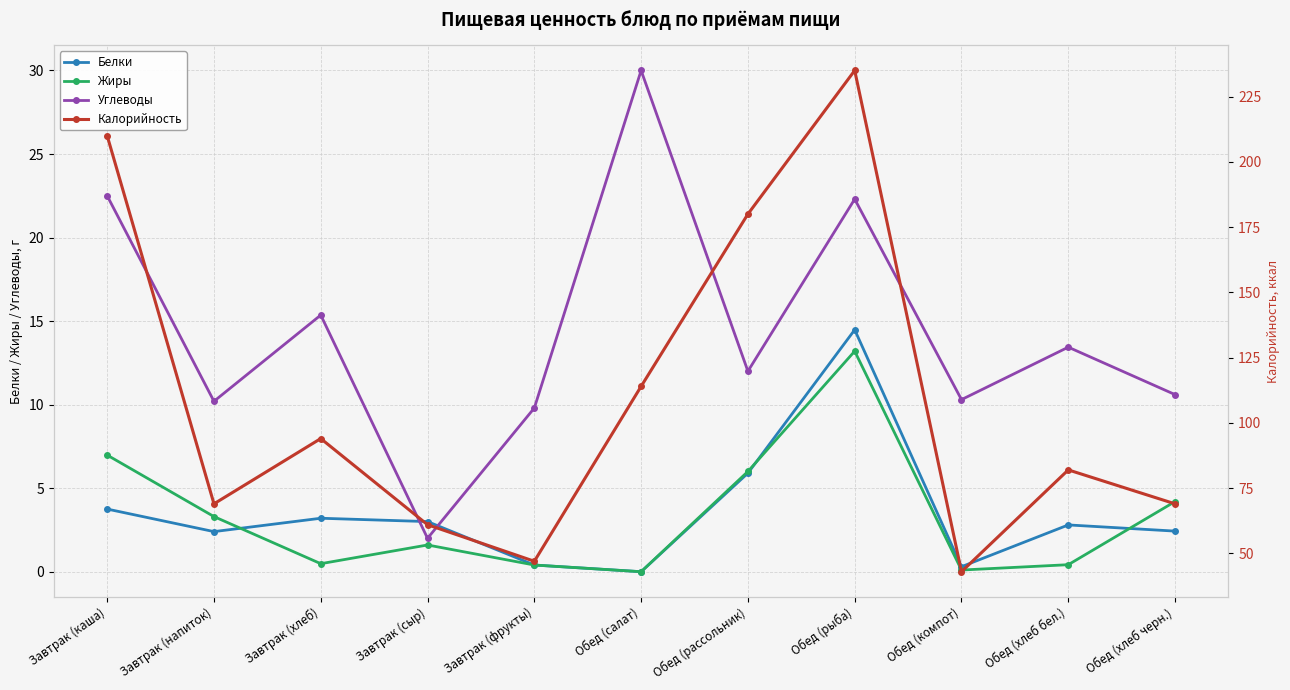

Reading right to left, transcribe all the data shown in this chart.

Белки: 2.4	2.8	0.3	14.5	5.9	0.0	0.4	3.0	3.2	2.4	3.8
Жиры: 4.2	0.4	0.1	13.2	6.0	0.0	0.4	1.6	0.5	3.3	7.0
Углеводы: 10.6	13.4	10.3	22.3	12.0	30.0	9.8	2.0	15.4	10.2	22.5
Калорийность: 69.0	82.0	43.0	235.0	180.0	114.0	47.0	61.0	94.0	69.0	210.0